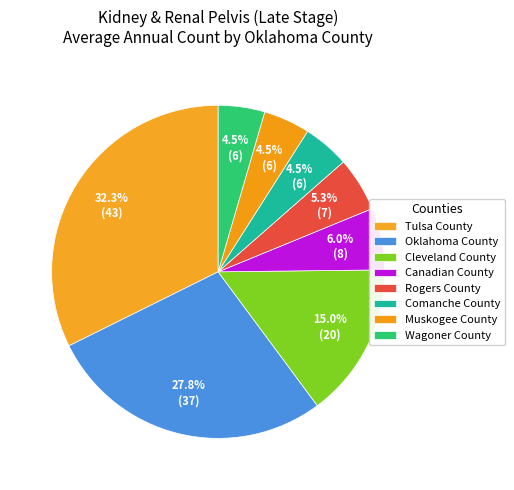

How many slices are in this pie chart?

8